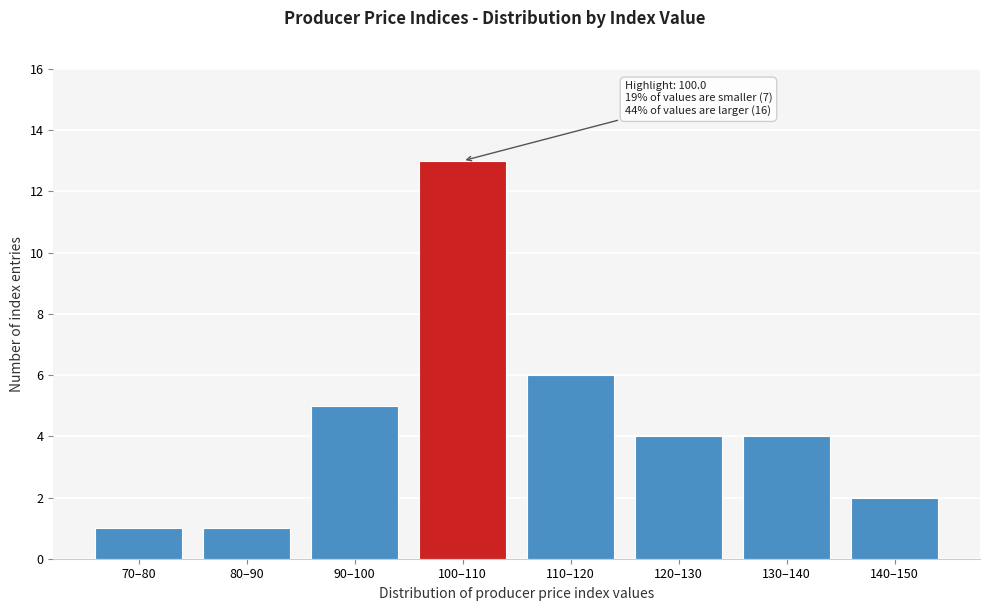

Reading left to right, extract all data points from this chart.

70–80=1	80–90=1	90–100=5	100–110=13	110–120=6	120–130=4	130–140=4	140–150=2